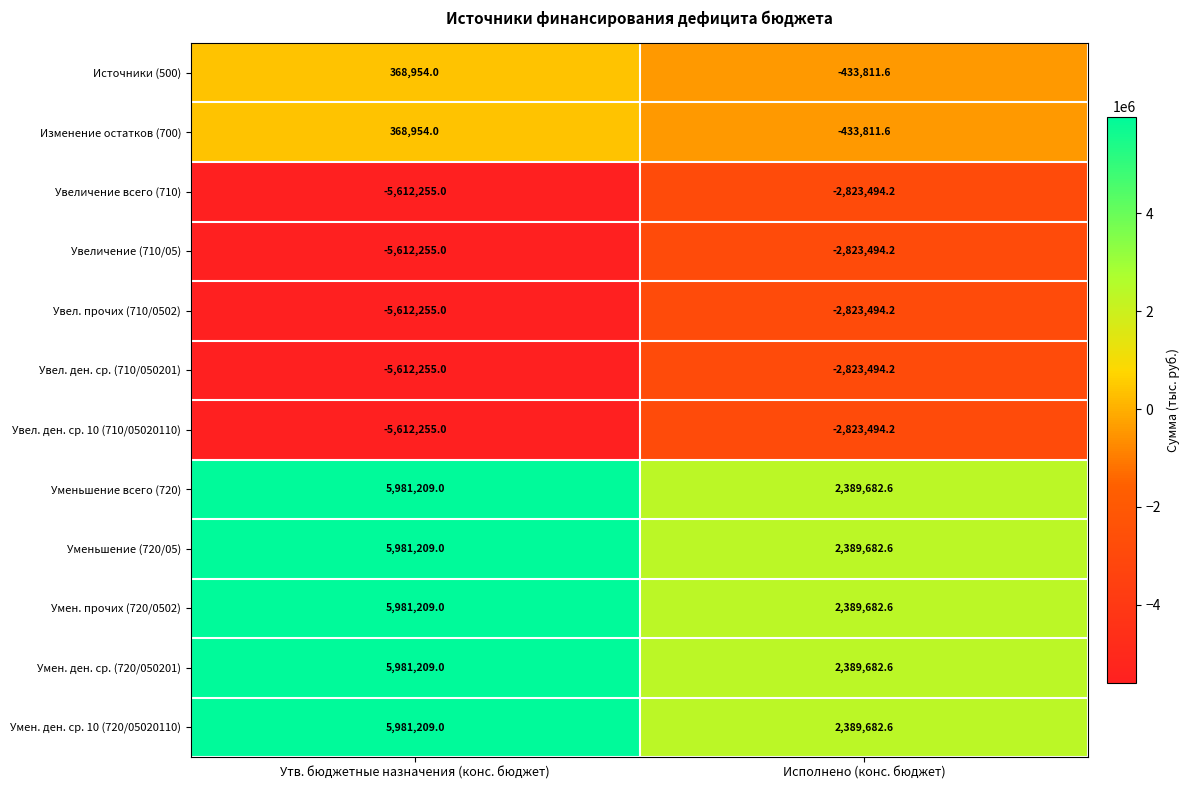

Which category has the lowest value across all series?

Утв. бюджетные назначения (конс. бюджет)